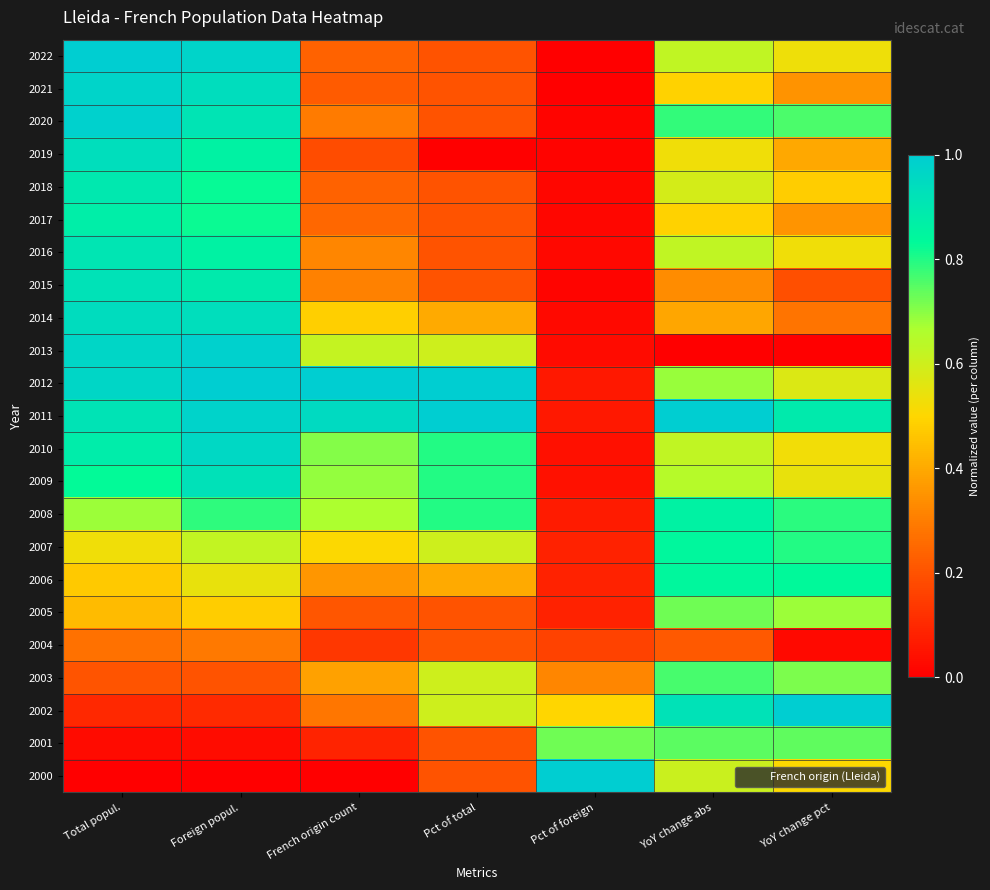

At which category is the sum across all series the highest?

Foreign popul.